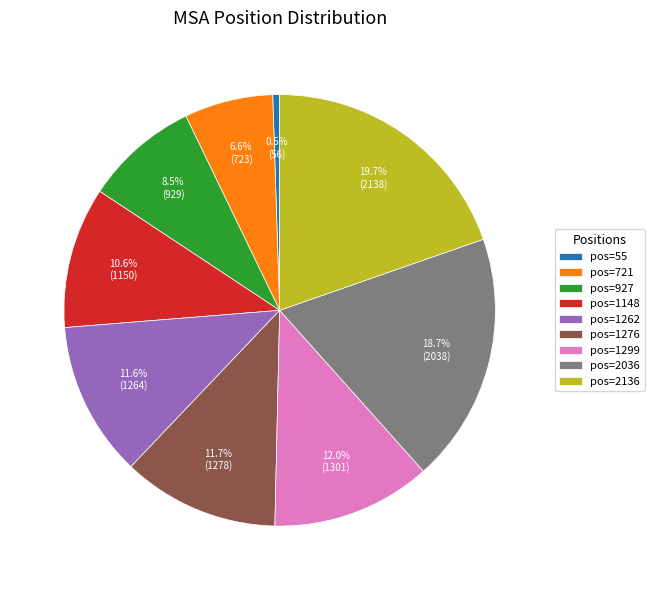

Does any single category account for the majority?

No